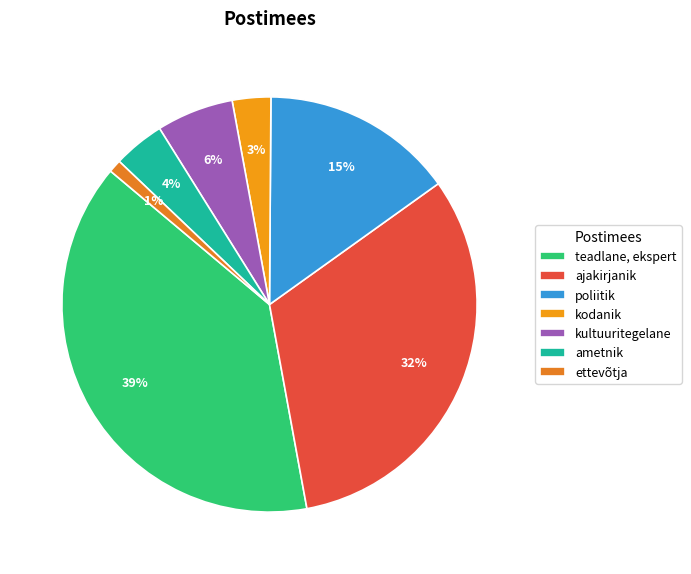

Is it true that ettevõtja is 1% of the pie?

True